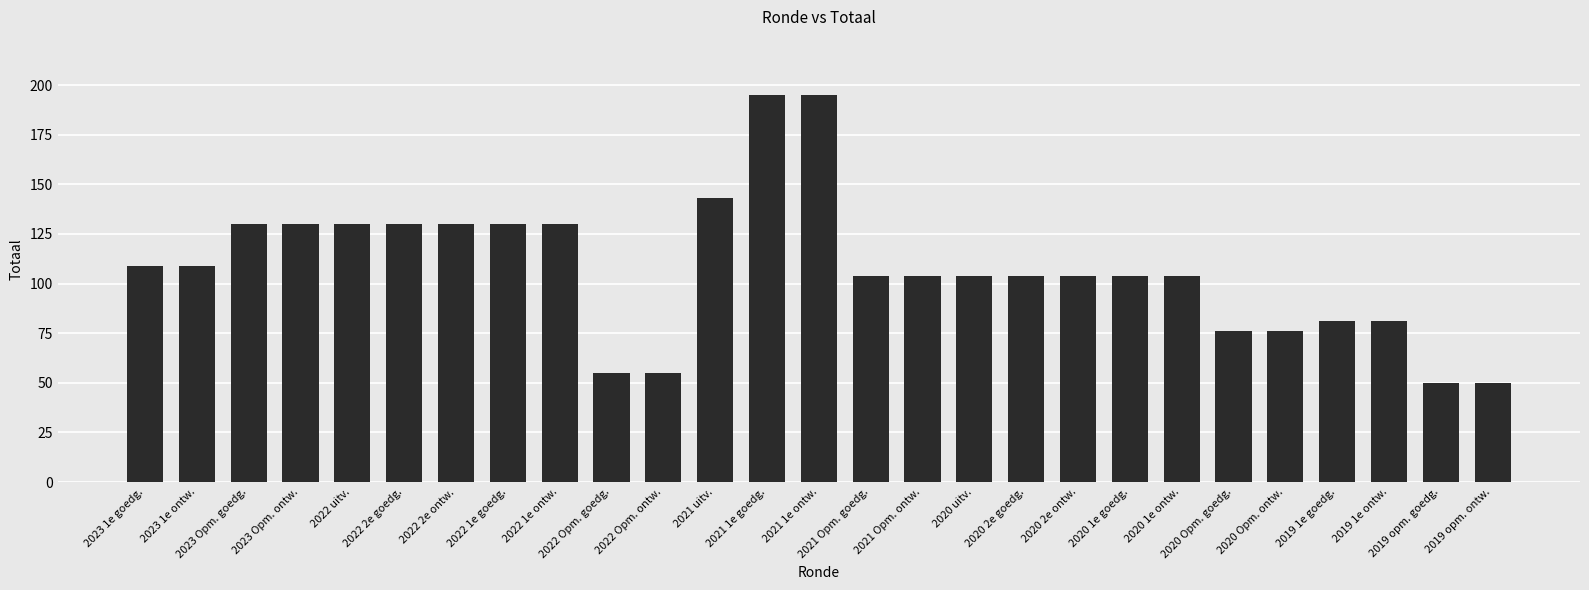

What is the minimum value shown in the chart?

50